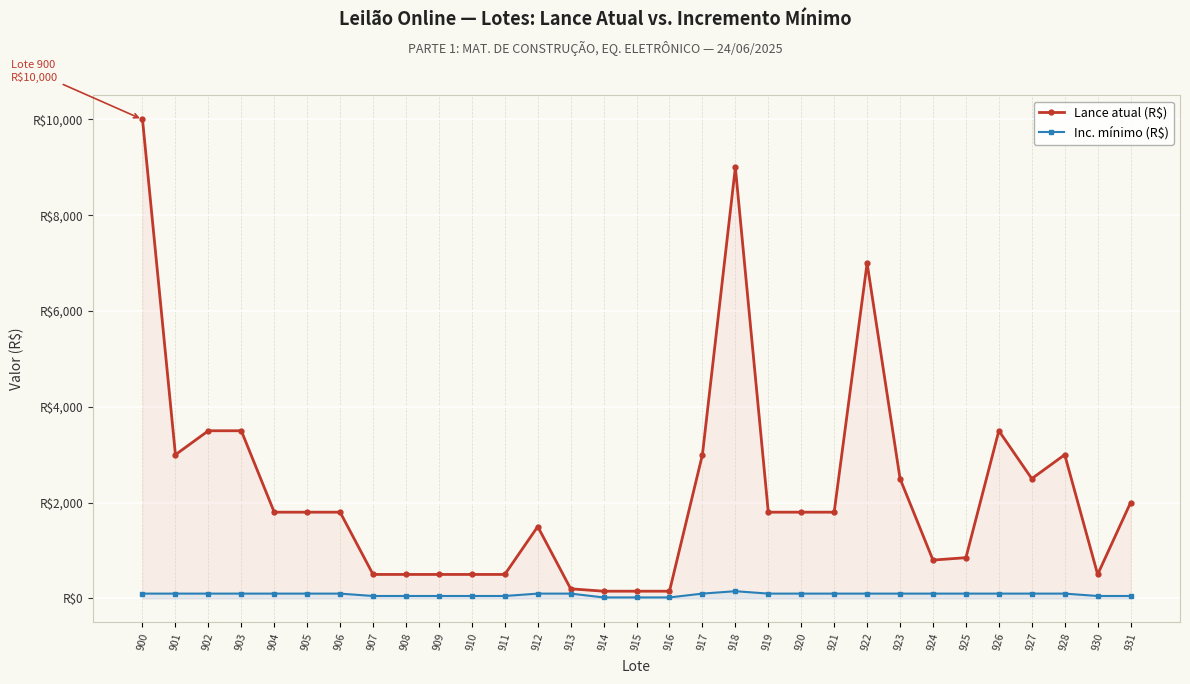

Does the chart display data point markers on the line(s)?

Yes